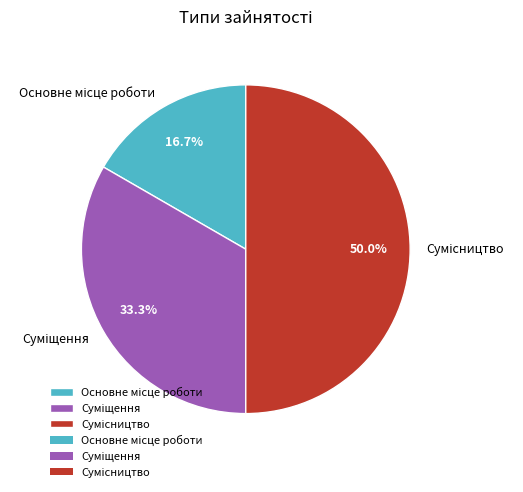

Combined, do Основне місце роботи and Сумісництво account for over 50%?

Yes